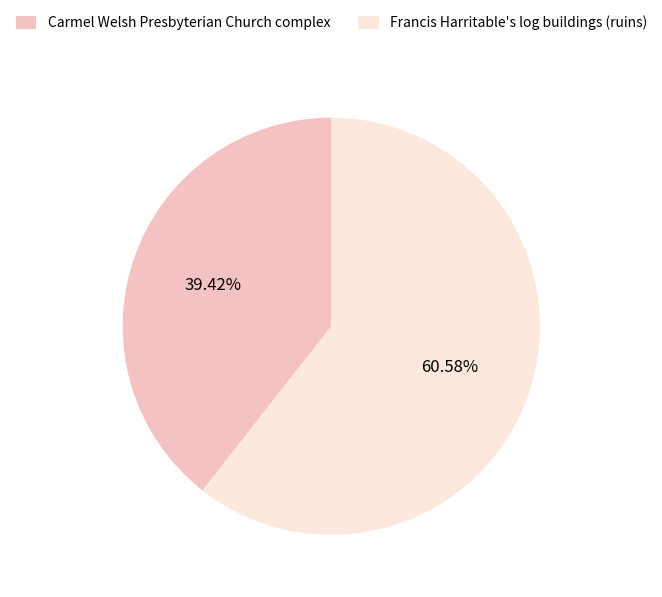

Which slice is the smallest?

Carmel Welsh Presbyterian Church complex